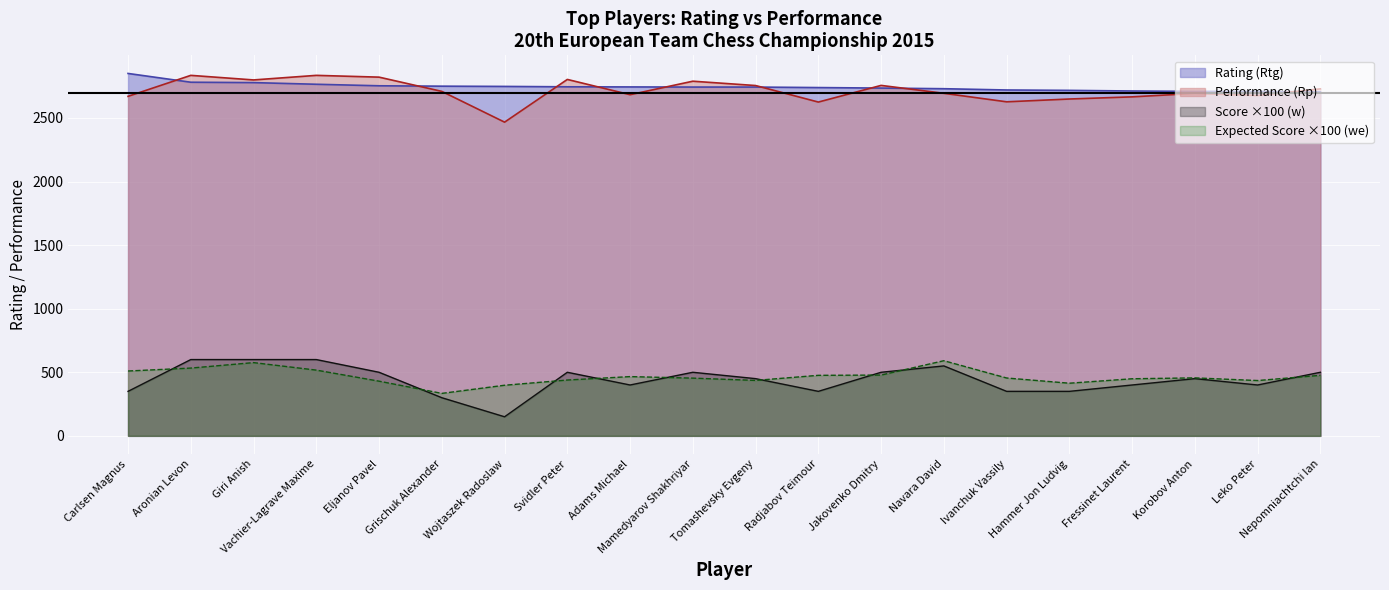

Between Hammer Jon Ludvig and Nepomniachtchi Ian, which series saw the biggest shift?

Score ×100 (w)